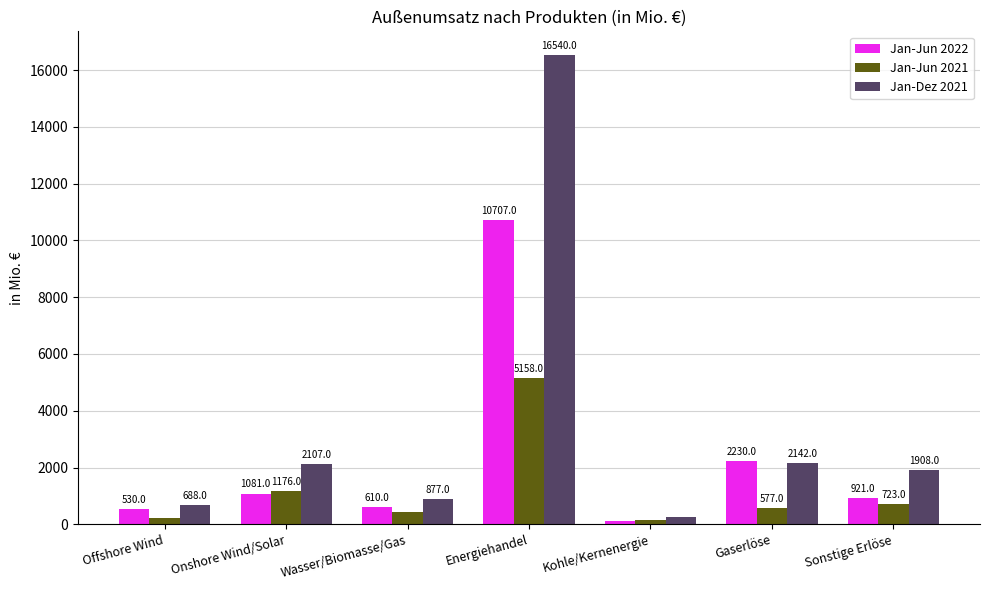

Reading right to left, extract all data points from this chart.

Jan-Jun 2022: Sonstige Erlöse=921	Gaserlöse=2230	Kohle/Kernenergie=109	Energiehandel=10707	Wasser/Biomasse/Gas=610	Onshore Wind/Solar=1081	Offshore Wind=530
Jan-Jun 2021: Sonstige Erlöse=723	Gaserlöse=577	Kohle/Kernenergie=149	Energiehandel=5158	Wasser/Biomasse/Gas=445	Onshore Wind/Solar=1176	Offshore Wind=220
Jan-Dez 2021: Sonstige Erlöse=1908	Gaserlöse=2142	Kohle/Kernenergie=264	Energiehandel=16540	Wasser/Biomasse/Gas=877	Onshore Wind/Solar=2107	Offshore Wind=688